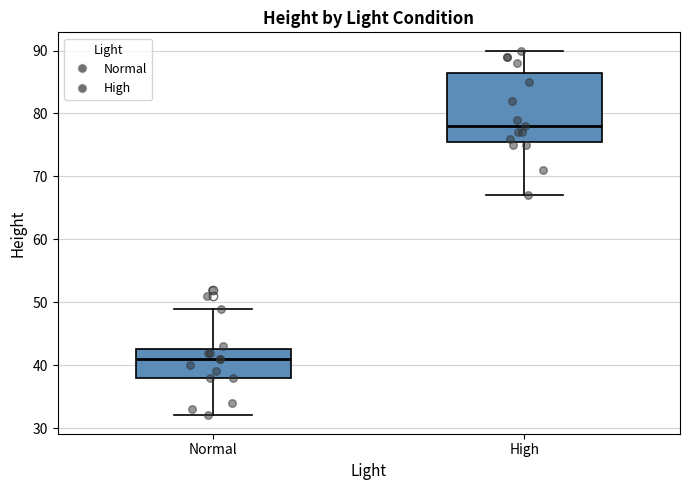

Where does the median line of the box for High sit on the y-axis? The values are not printed on the chart, so give them approximately, as read against the axis.

78